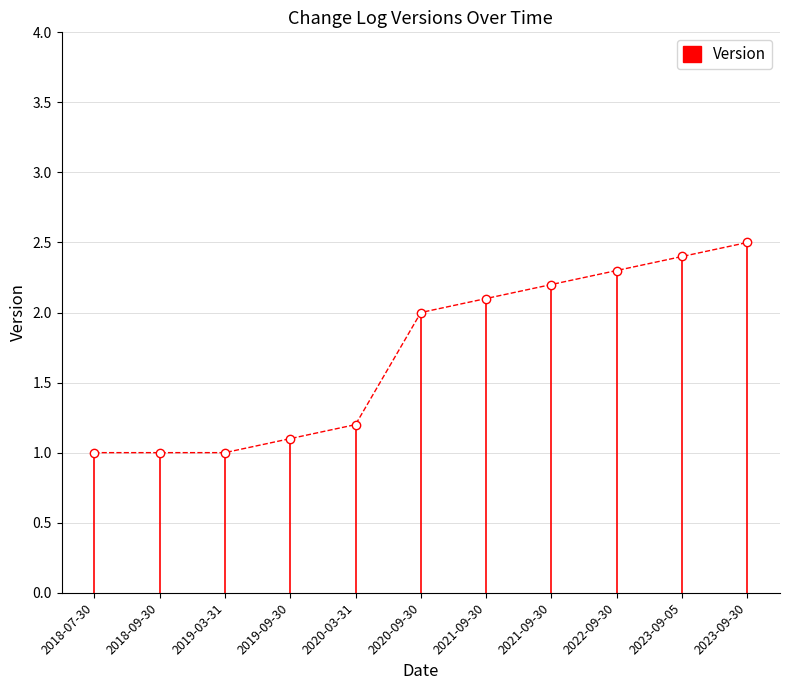

The value at 2023-09-30 is 1.4. True or false?

False